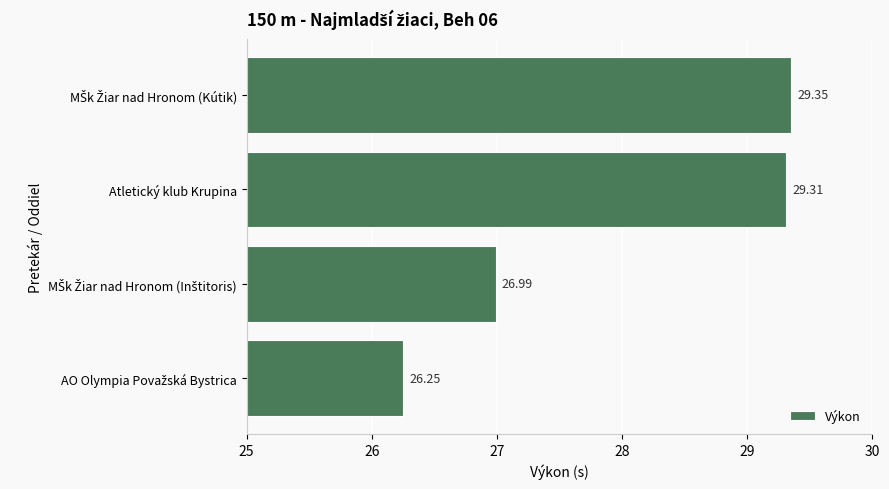

What is the sum of all values?

111.9